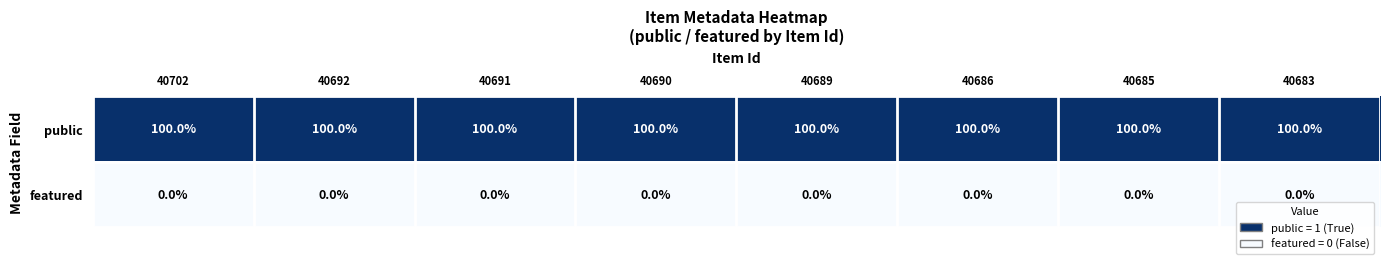

What is the difference between the highest and lowest values at 40683?

100